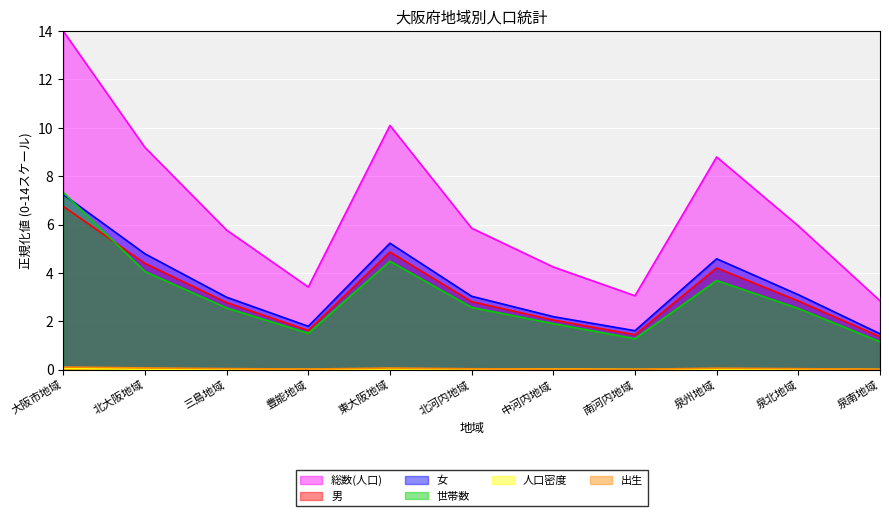

Where is 女 nearest to the value 4?

泉州地域